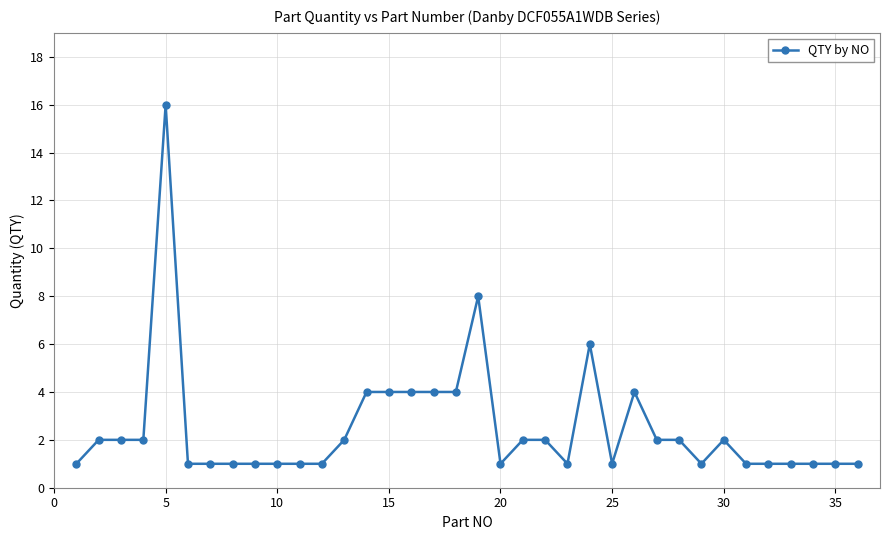

What is the value of the 3rd point from the left?

2